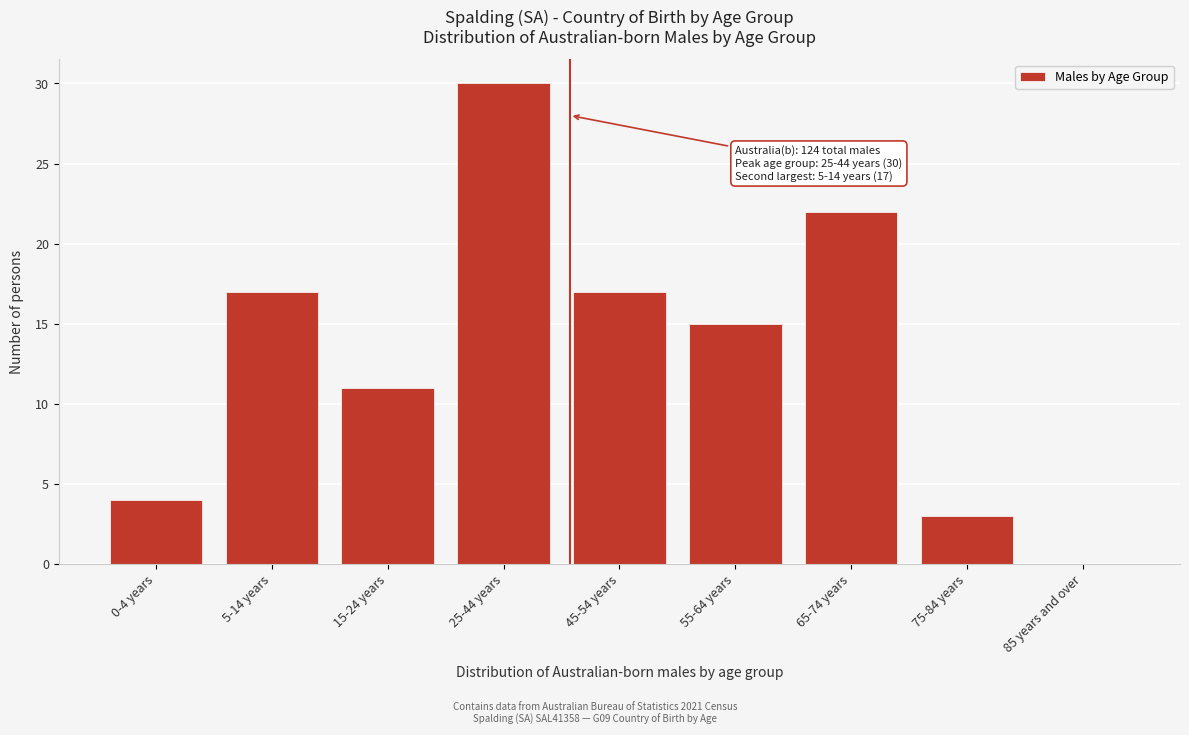

Reading left to right, extract all data points from this chart.

0-4 years=4	5-14 years=17	15-24 years=11	25-44 years=30	45-54 years=17	55-64 years=15	65-74 years=22	75-84 years=3	85 years and over=0